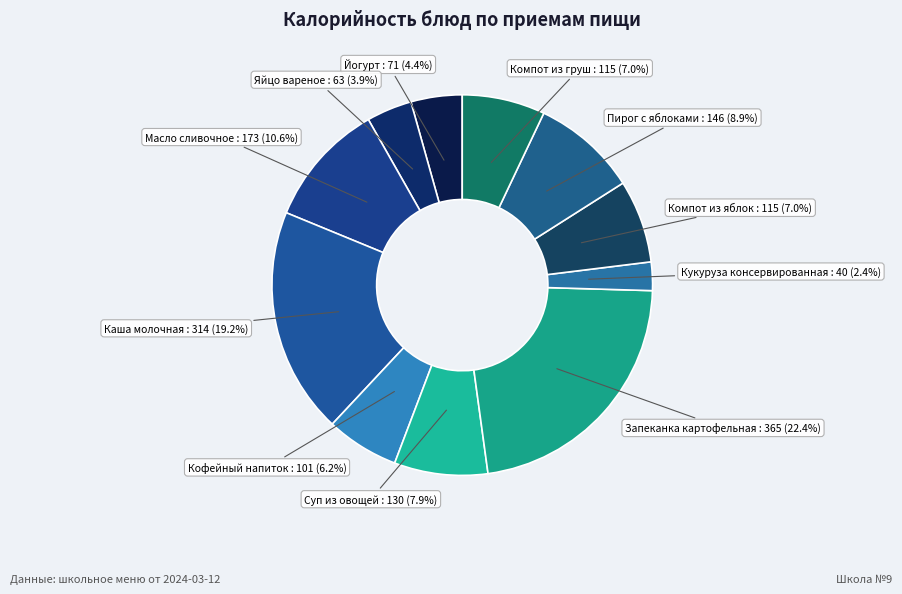

Which category has the biggest portion of the pie?

Запеканка картофельная